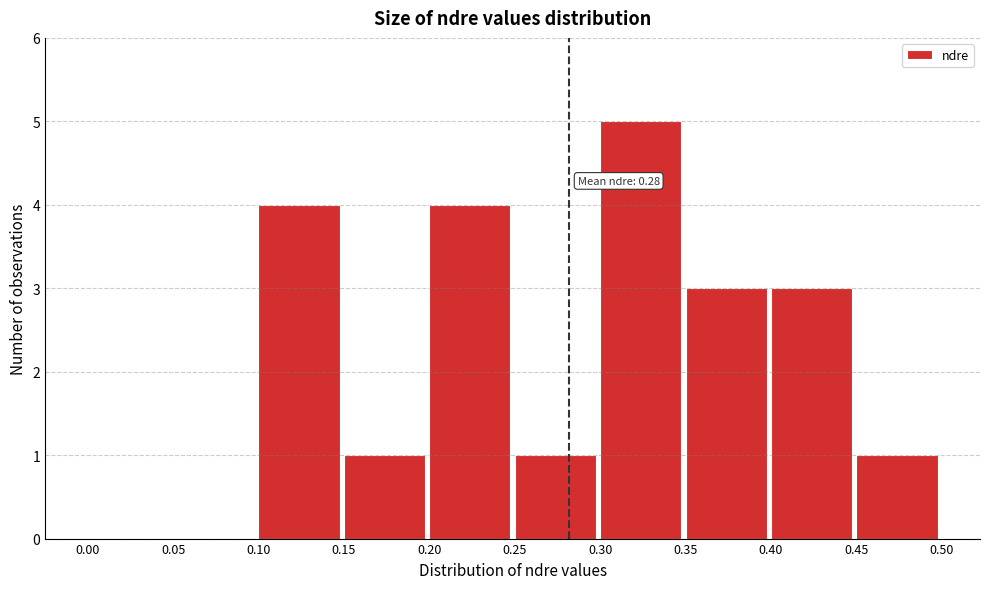

Which range on the x-axis has the tallest bar?

0.30 to 0.35